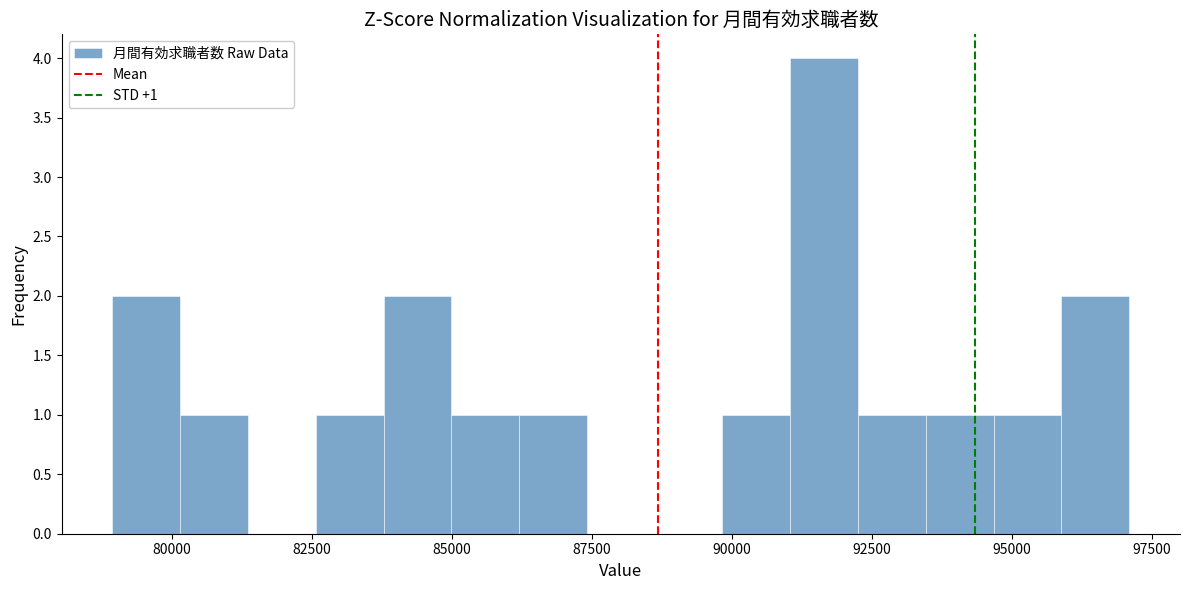

Around what value on the x-axis is the tallest bar? Give the approximate position of its centre, as read against the axis.

91500